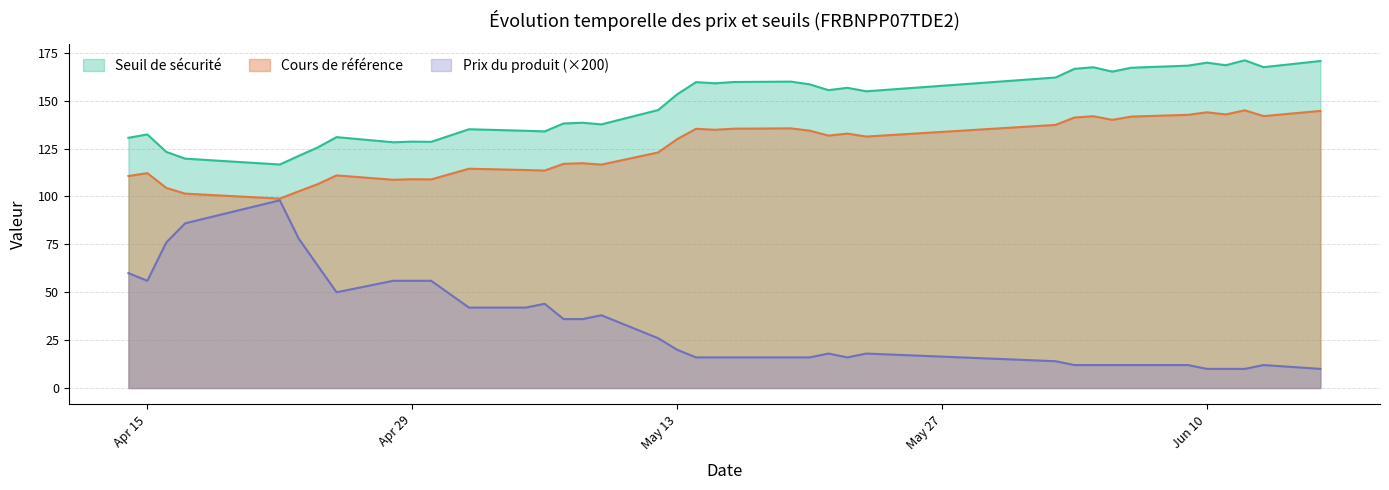

True or false: Prix du produit (×200) and Seuil de sécurité intersect in this chart.

False